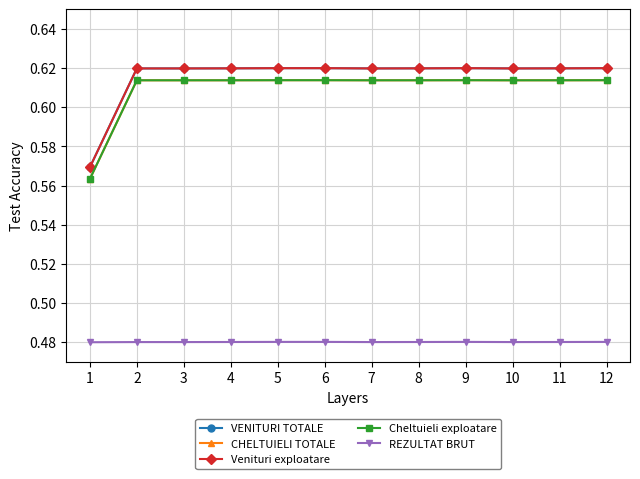

Where is Venituri exploatare nearest to the value 0?

1